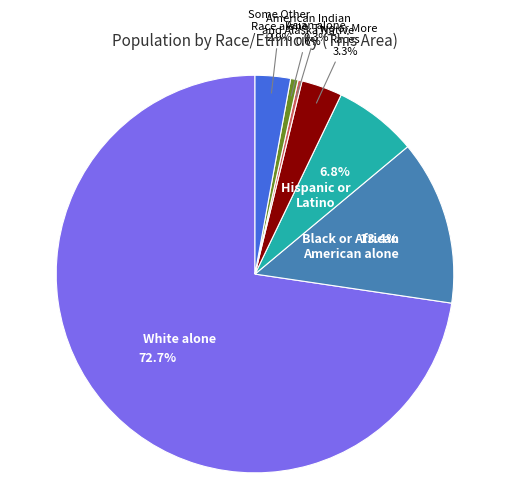

Does any single category account for the majority?

Yes